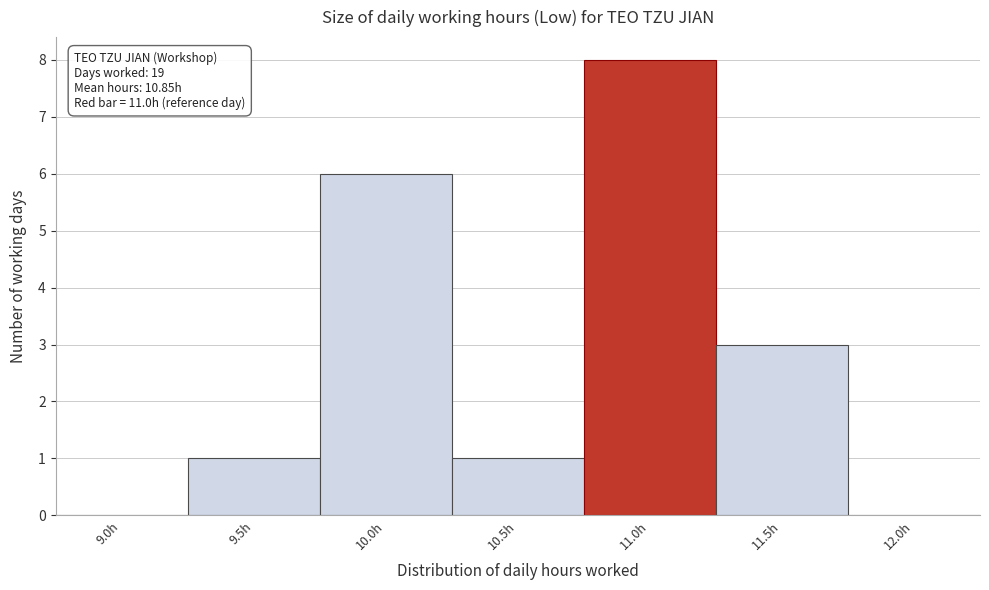

Reading left to right, what are all the values shown in this chart?

9.0h=0	9.5h=1	10.0h=6	10.5h=1	11.0h=8	11.5h=3	12.0h=0